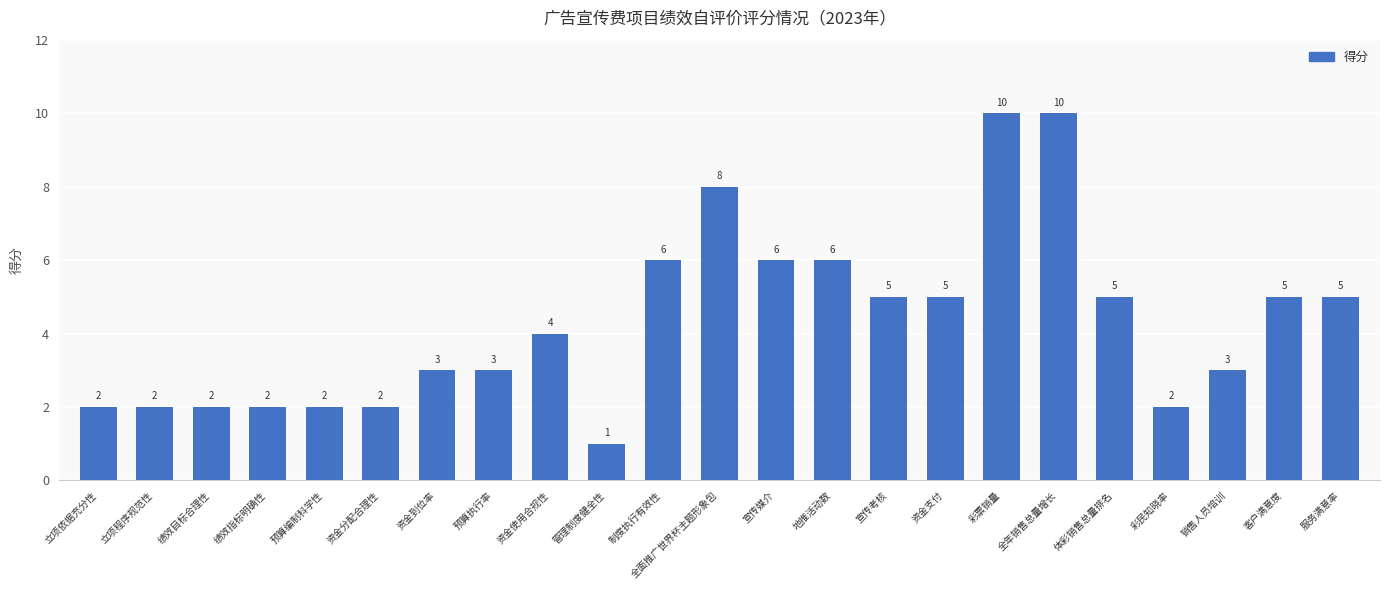

The value at 全面推广世界杯主题形象包 is 5. True or false?

False